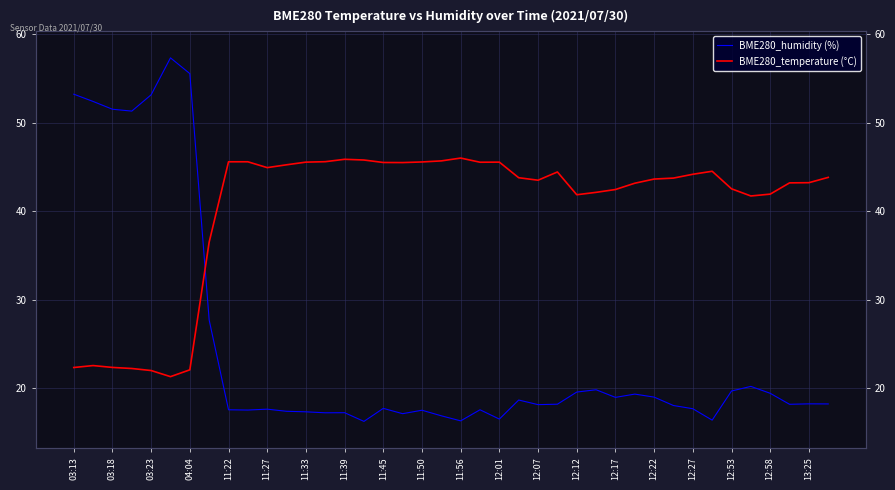

The BME280_humidity (%) series shows 89.3 at 04:04. True or false?

False